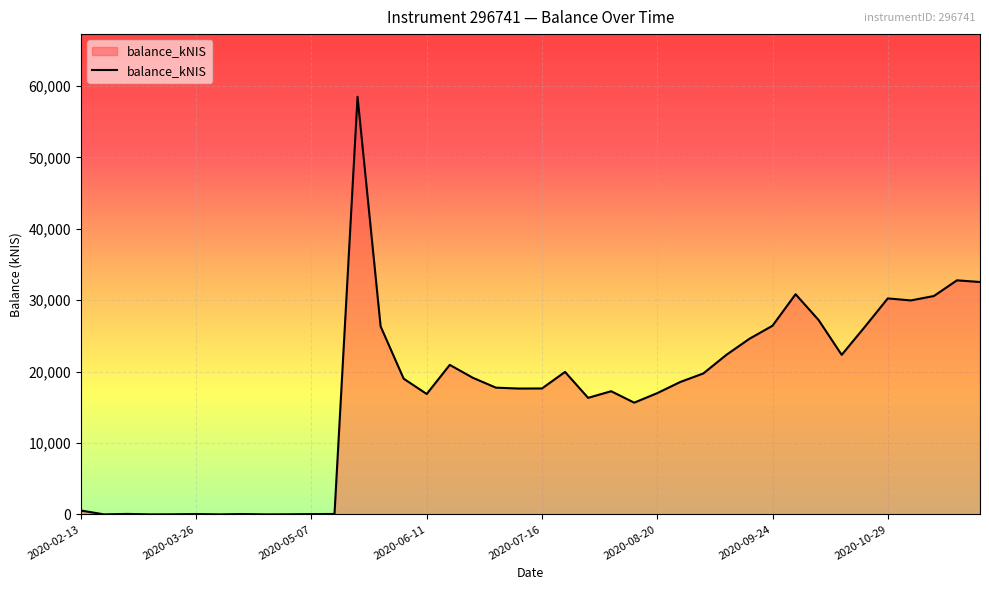

What is the maximum value shown in the chart?

58486.1